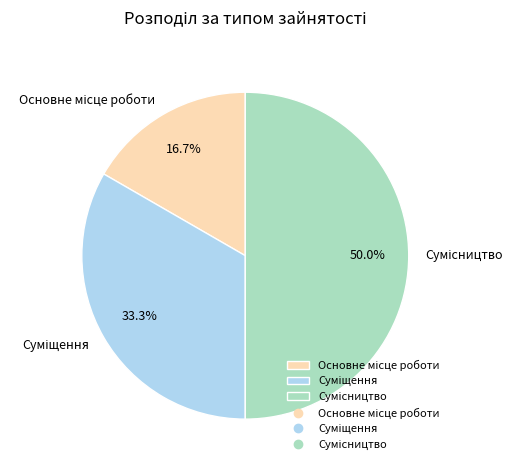

Does any single category account for the majority?

No